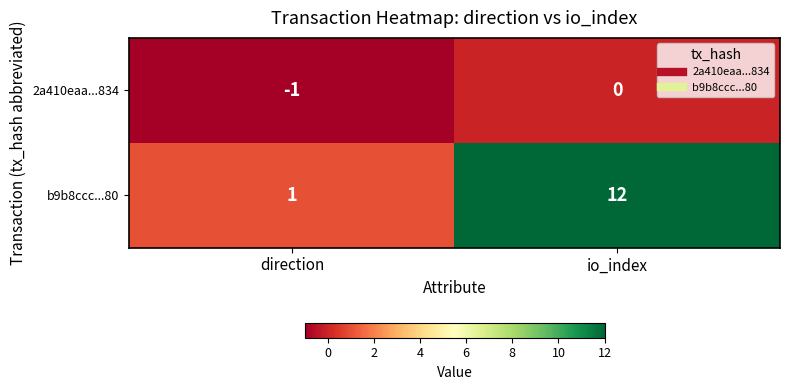

Which series has the largest total across all categories?

b9b8ccc...80